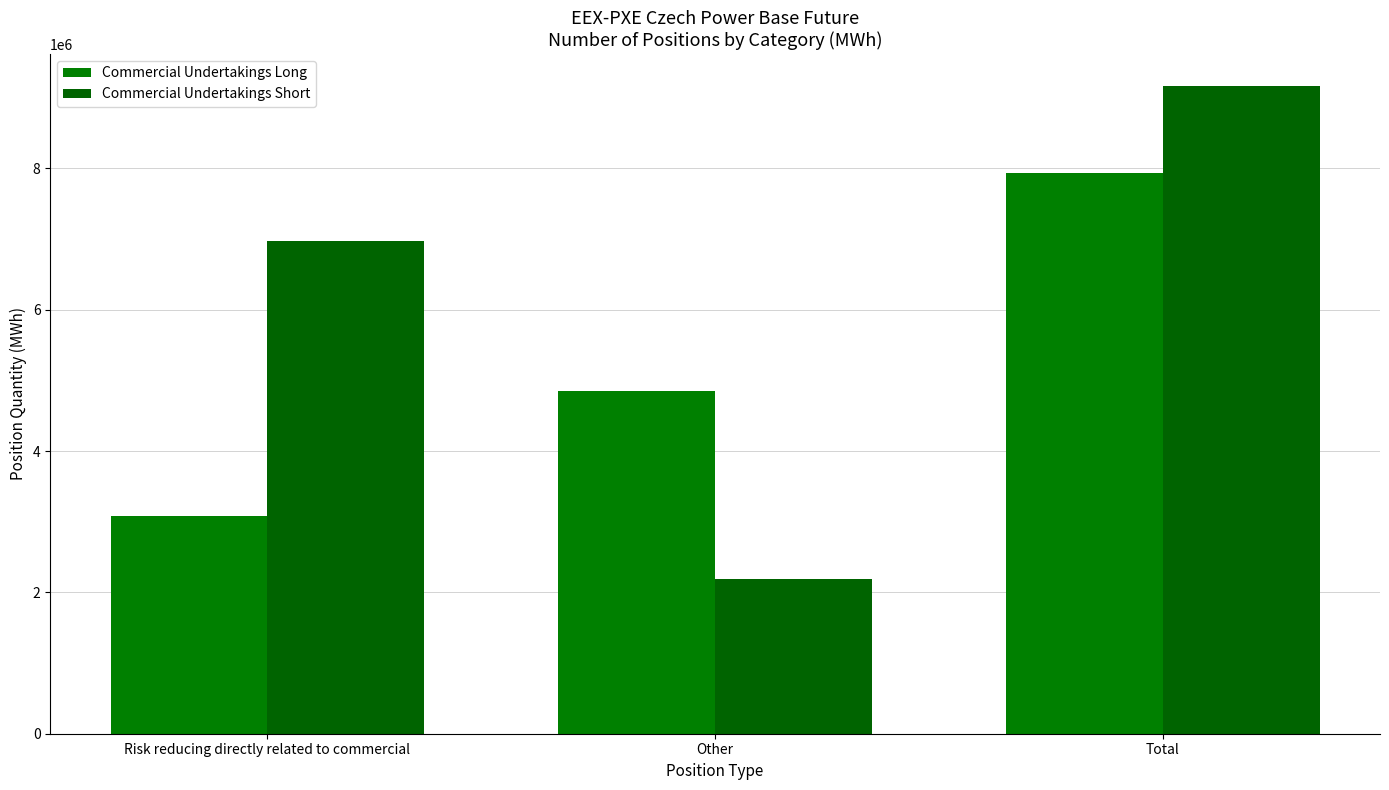

What position from the right is Other?

2